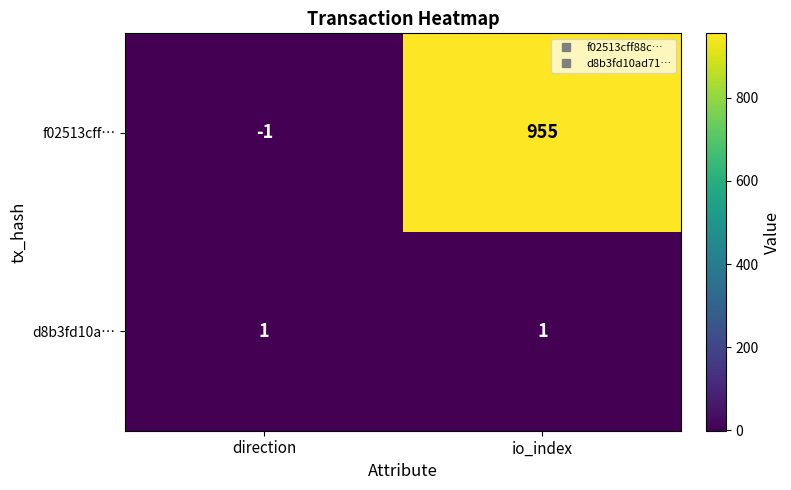

Between direction and io_index, which series saw the biggest shift?

f02513cff…